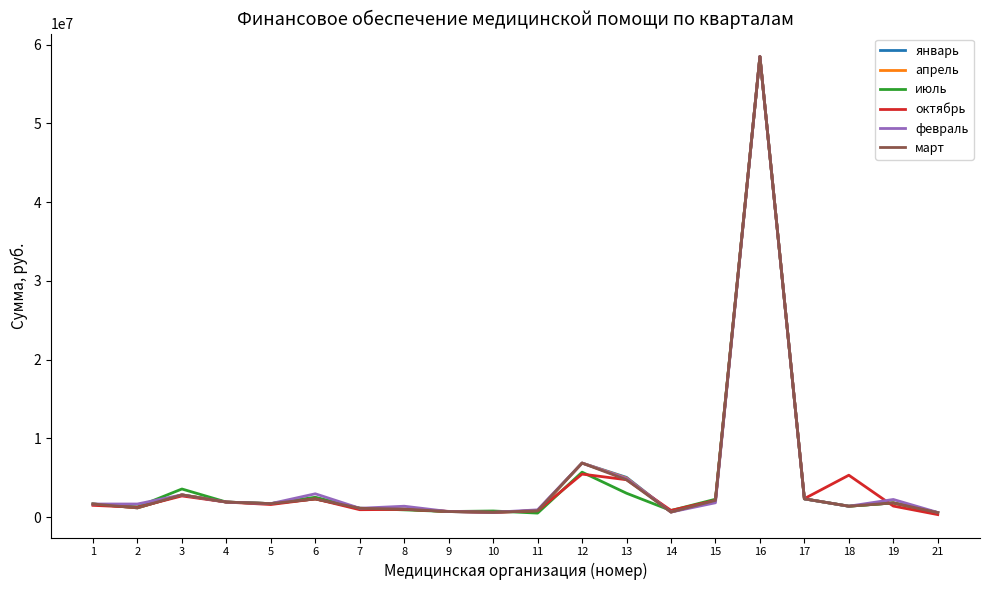

What is the total value across all series at 15?

12680780.5